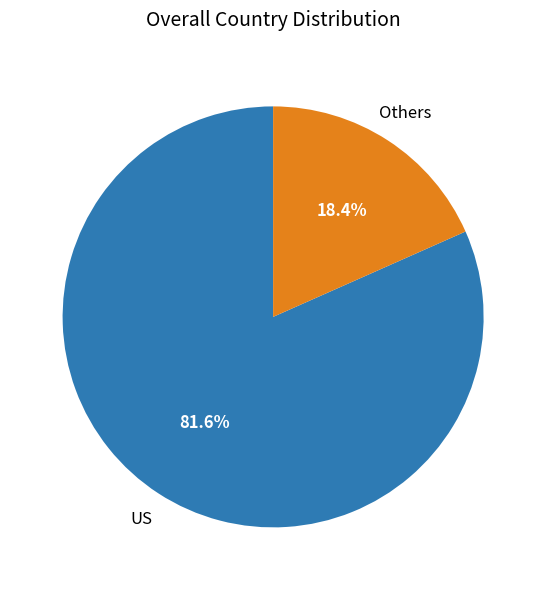

Does any single category account for the majority?

Yes